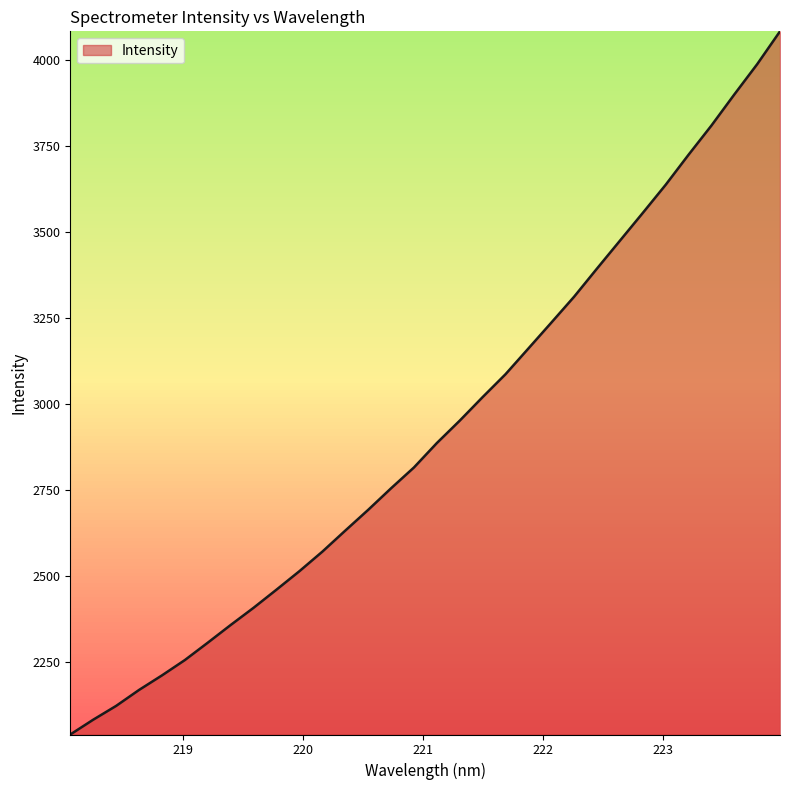

How many lines are shown in the chart?

1